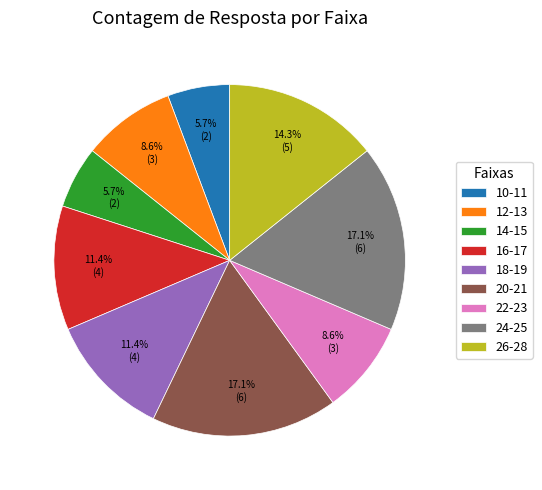

Does any single category account for the majority?

No